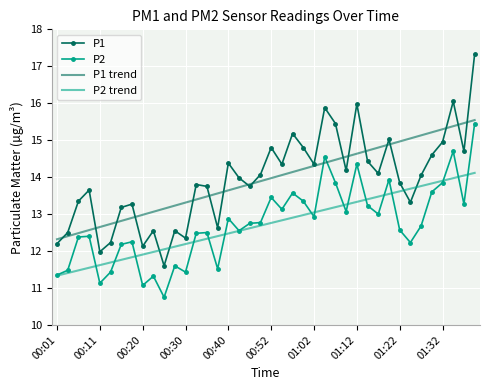

Which series has the widest spread of values?

P1